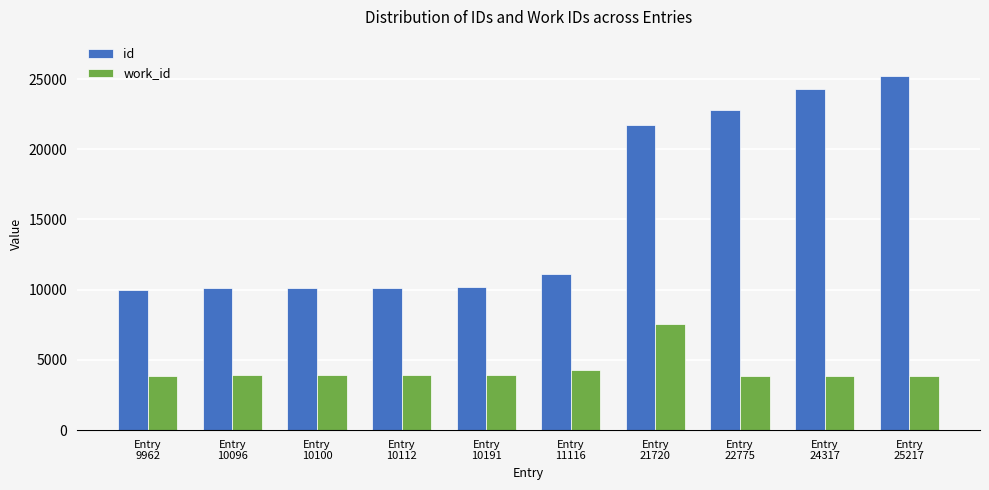

Rank the series by their average value, from highest to lowest.

id, work_id